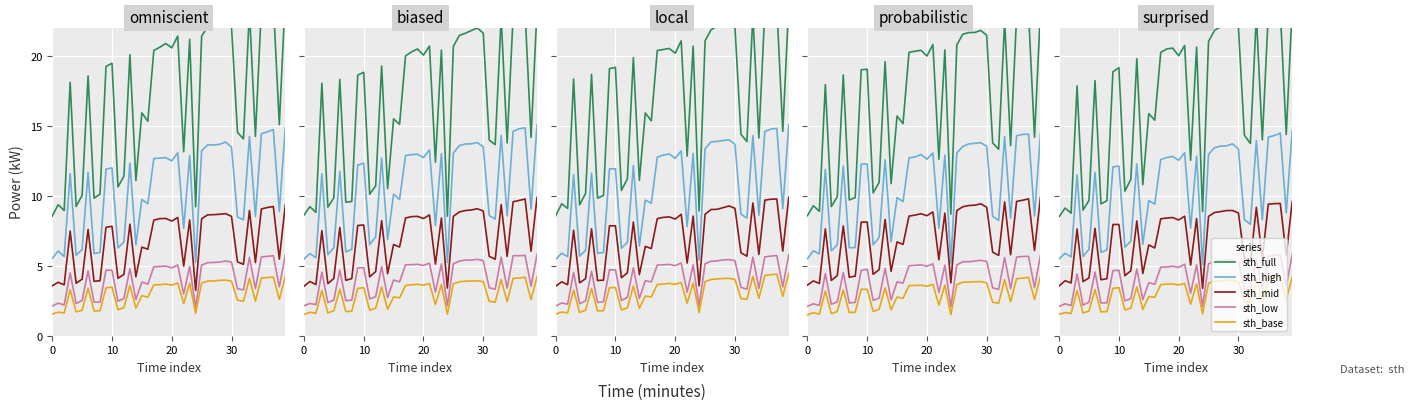

What are all the series names shown in the legend?

sth_full, sth_high, sth_mid, sth_low, sth_base